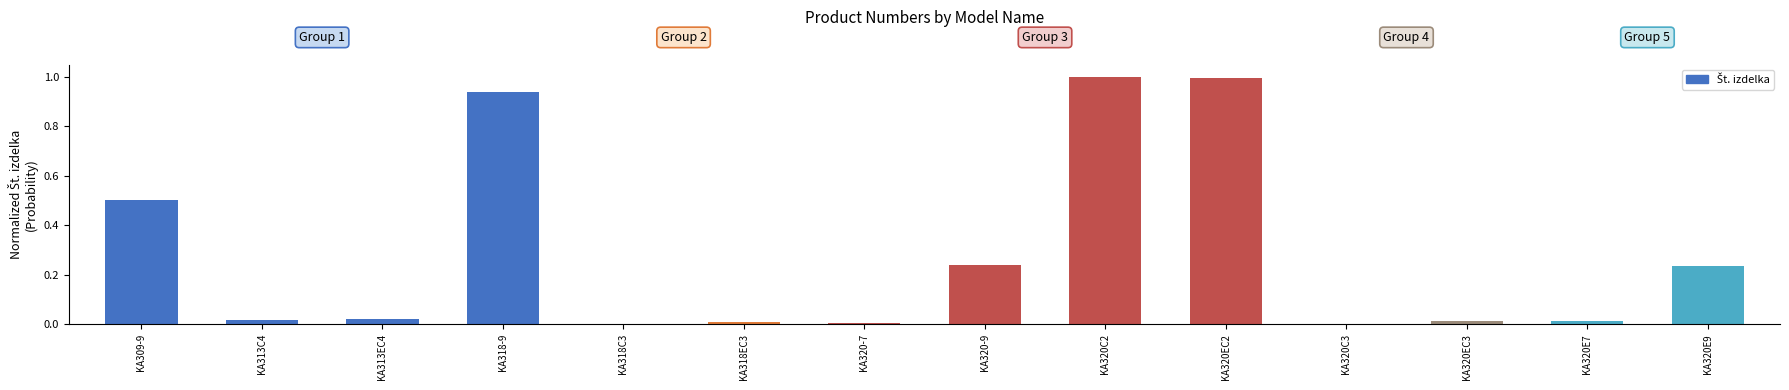

The chart shows a value of 0.5 at KA320C2. True or false?

False